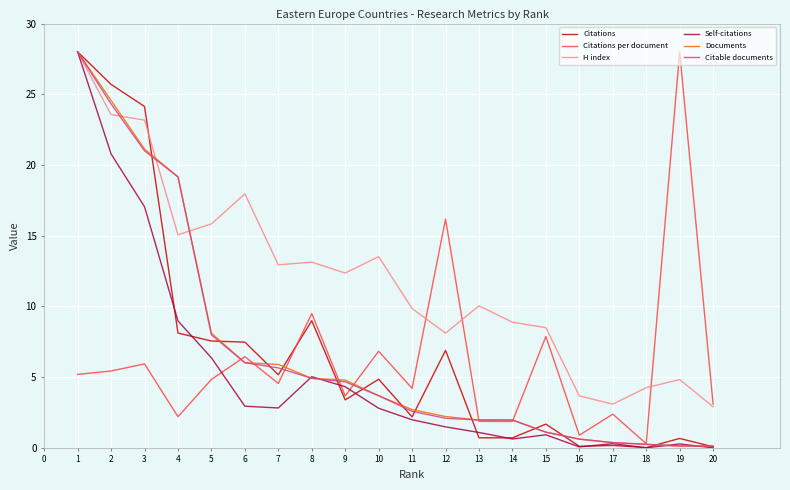

What is the minimum value for Citable documents?

0.1